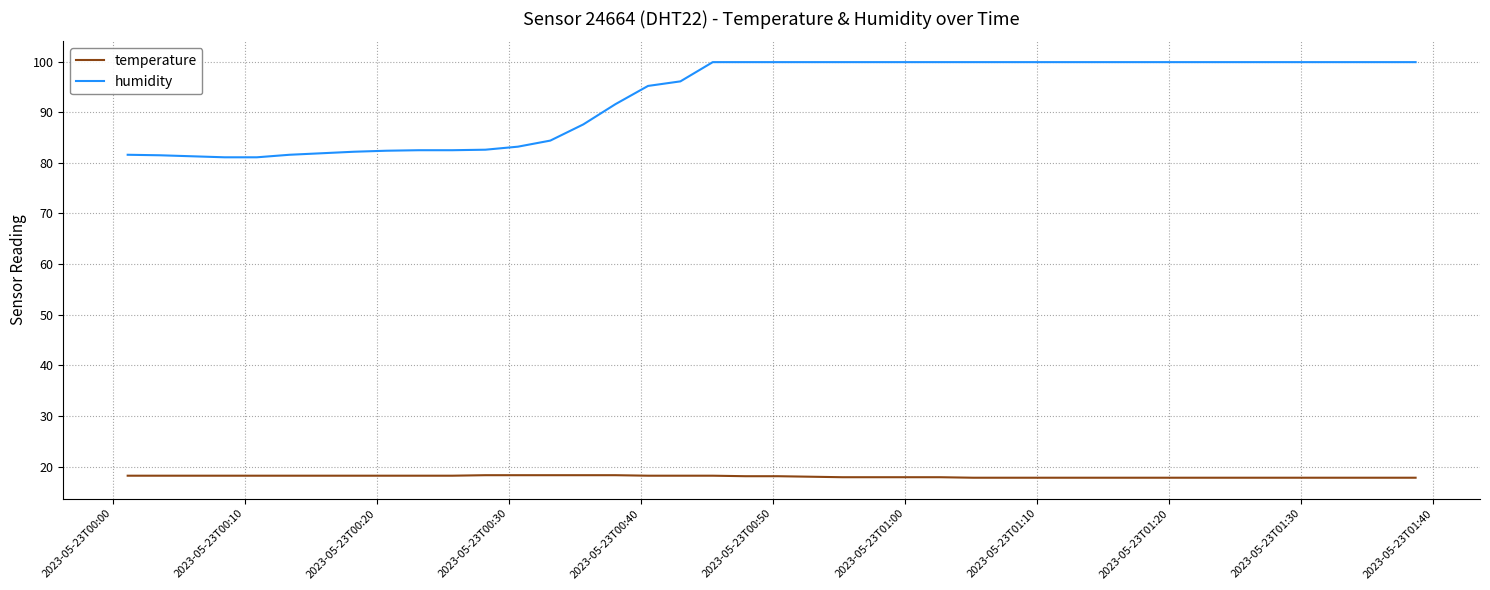

What is the lowest value of the humidity series?

81.1